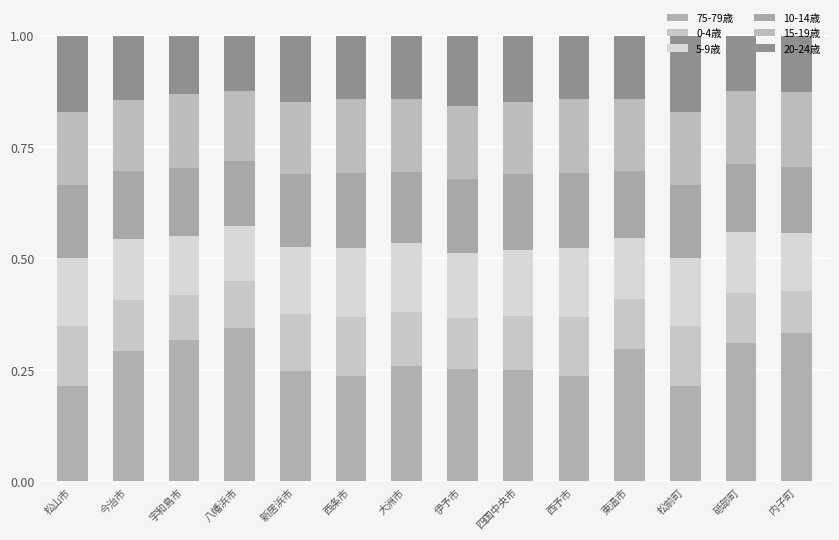

Count the number of data series in this chart.

6